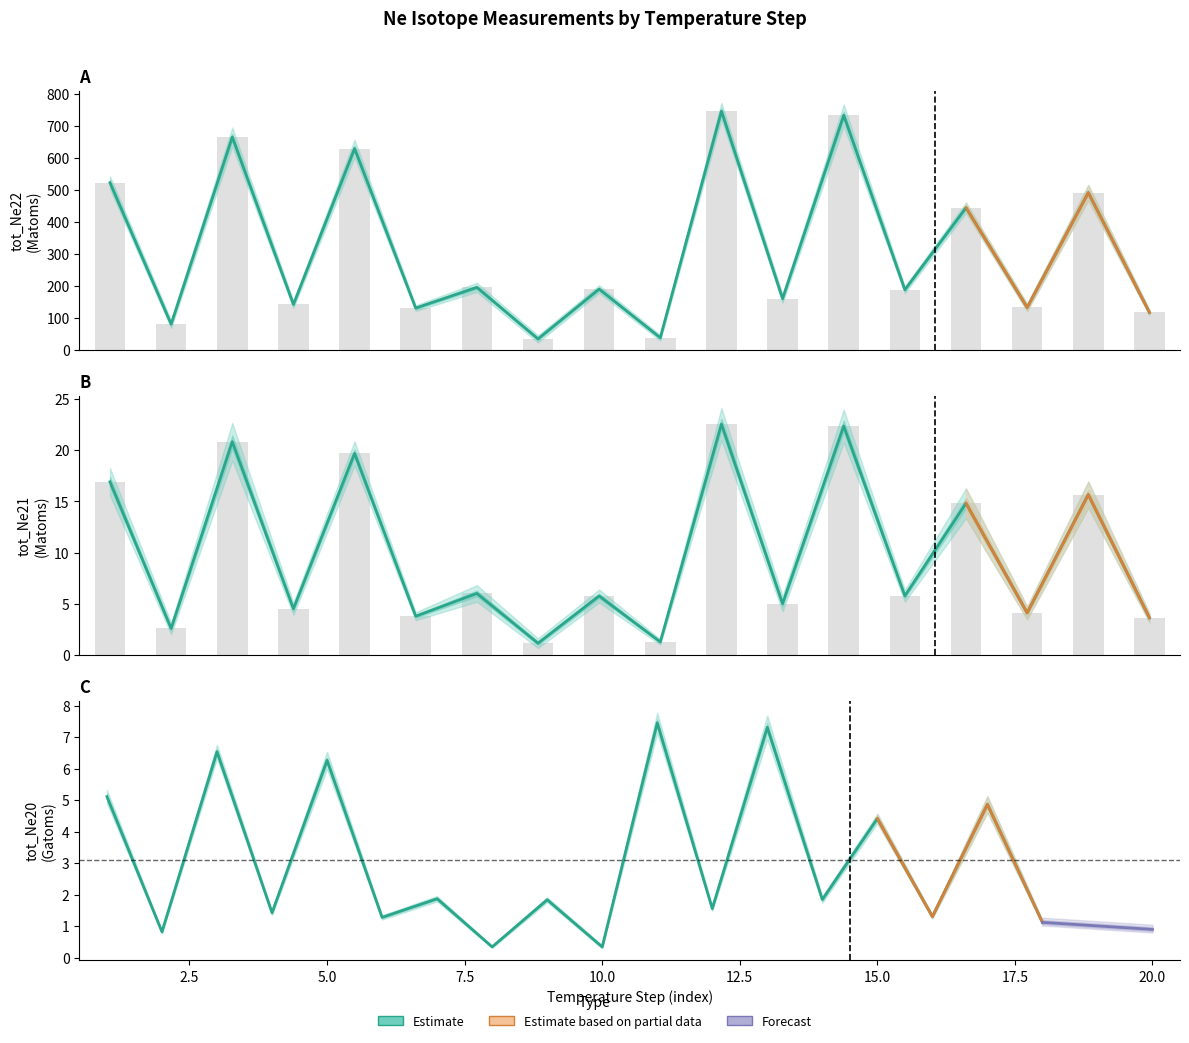

What is the sum of all tot_Ne22(Matoms) values?

5639.5